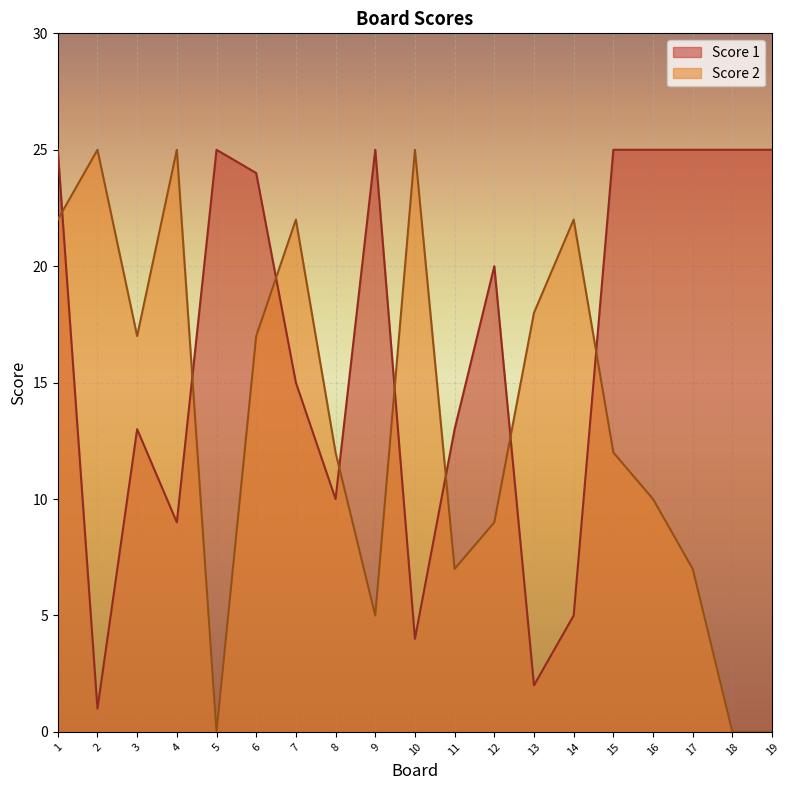

Reading left to right, extract all data points from this chart.

Score 1: 1=25	2=1	3=13	4=9	5=25	6=24	7=15	8=10	9=25	10=4	11=13	12=20	13=2	14=5	15=25	16=25	17=25	18=25	19=25
Score 2: 1=22	2=25	3=17	4=25	5=0	6=17	7=22	8=12	9=5	10=25	11=7	12=9	13=18	14=22	15=12	16=10	17=7	18=0	19=0